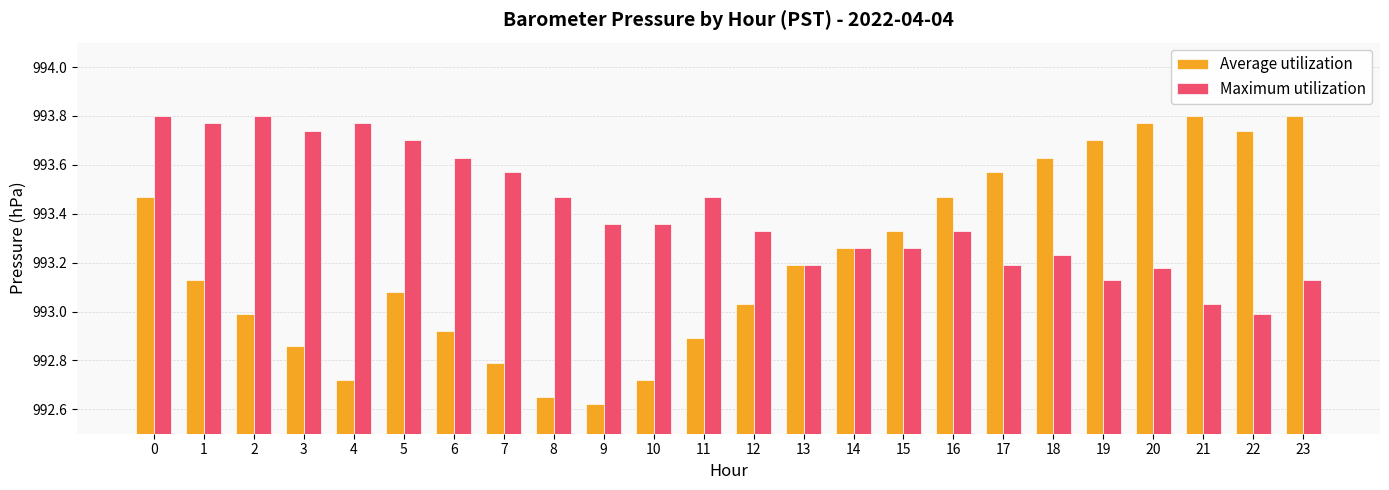

Which series has the widest spread of values?

Average utilization